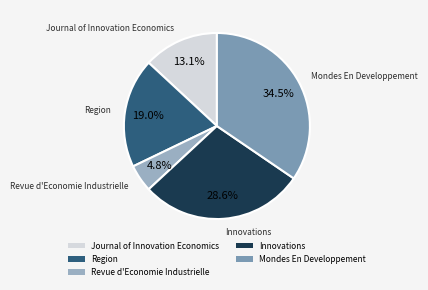

Which has a higher value, Revue d'Economie Industrielle or Innovations?

Innovations